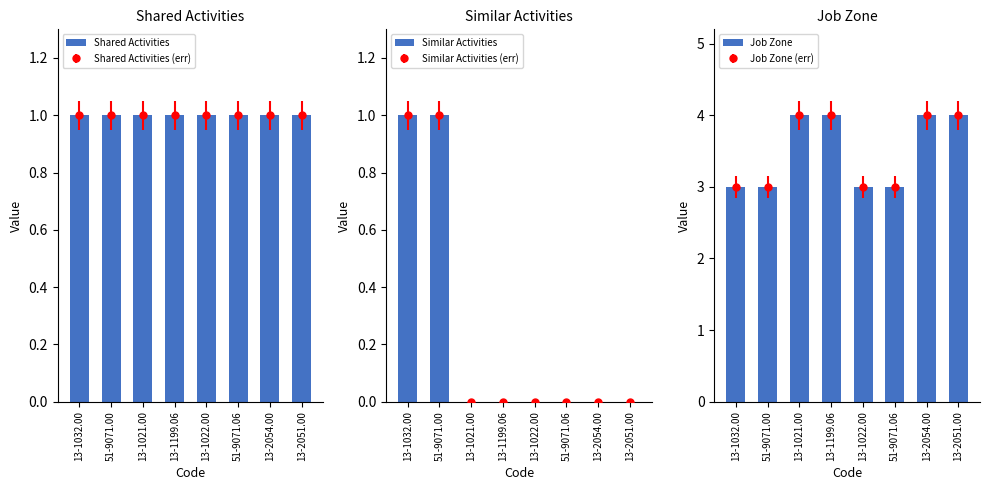

What is the average value of the Shared Activities series?

1